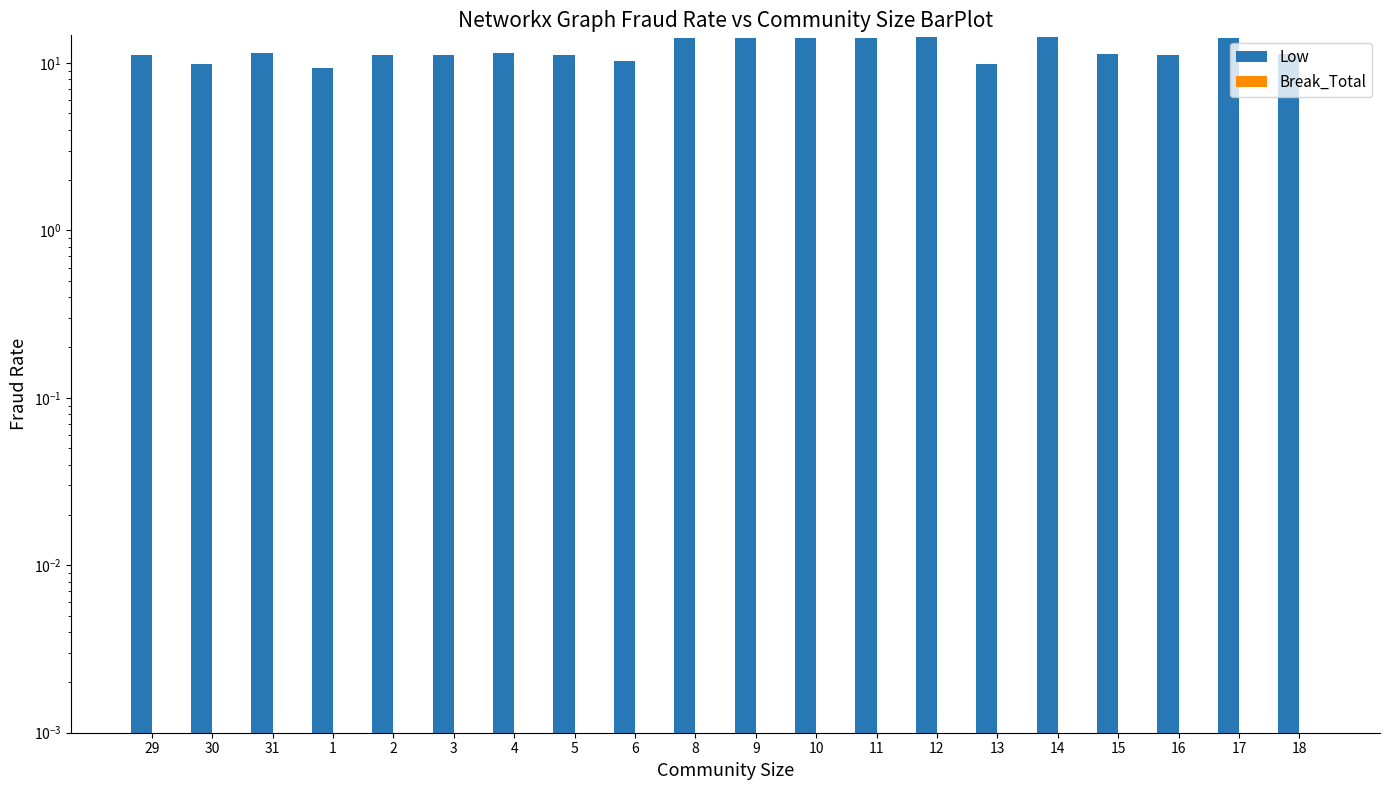

Rank the series by their average value, from lowest to highest.

Break_Total, Low